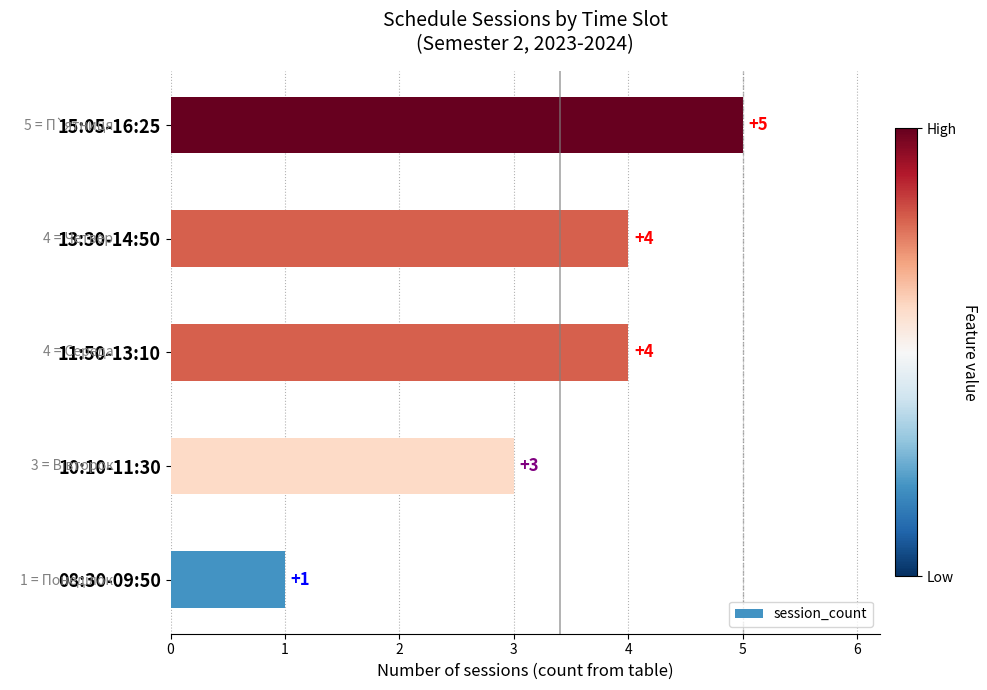

Reading bottom to top, transcribe all the data shown in this chart.

08:30-09:50=1	10:10-11:30=3	11:50-13:10=4	13:30-14:50=4	15:05-16:25=5